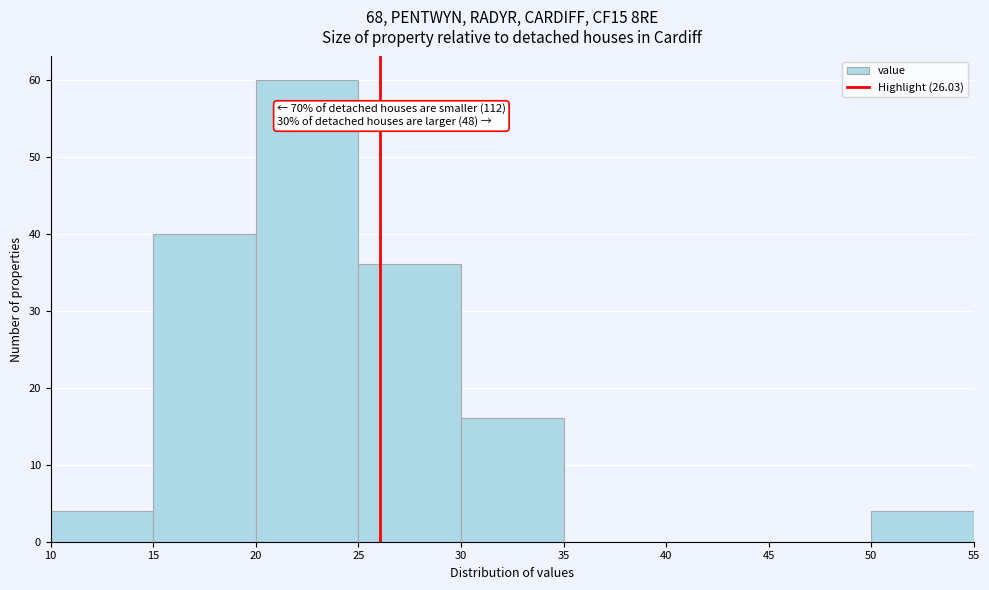

Over which range of the x-axis is the bar tallest?

20 to 25